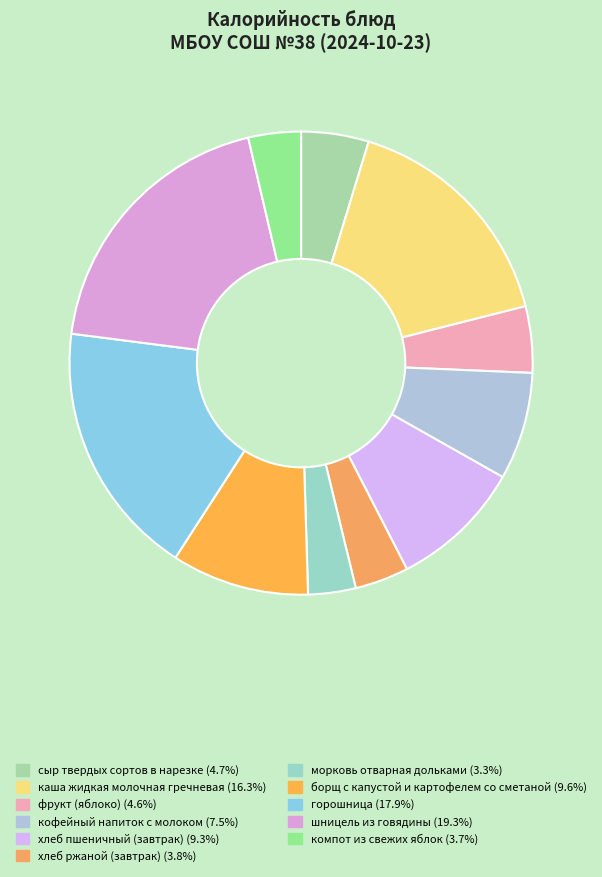

Which slice is the largest?

шницель из говядины